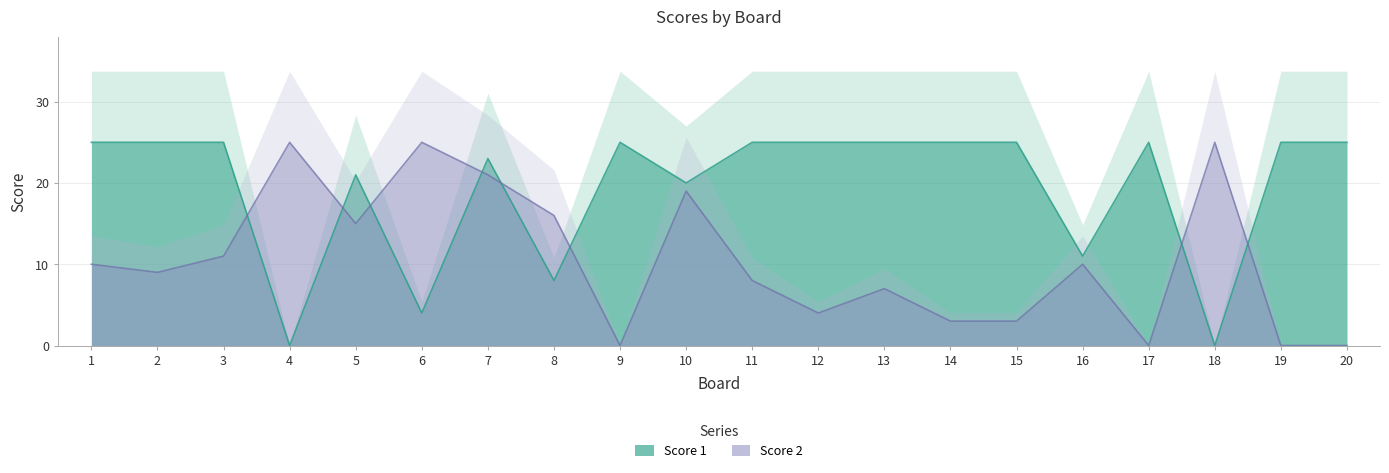

What is the spread (max minus min) of values at 3?

14